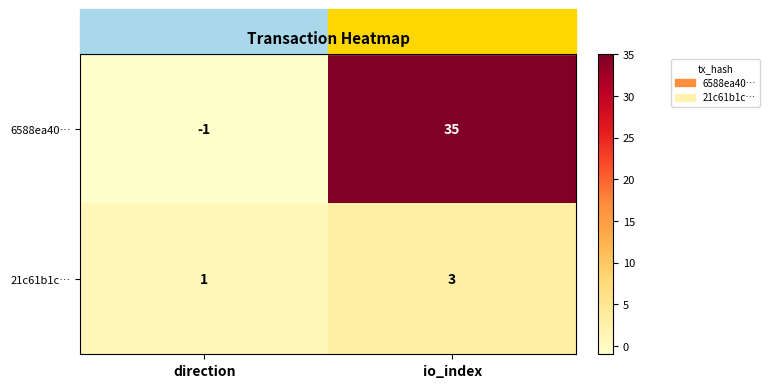

Is it true that 6588ea40… equals 0 at direction?

False